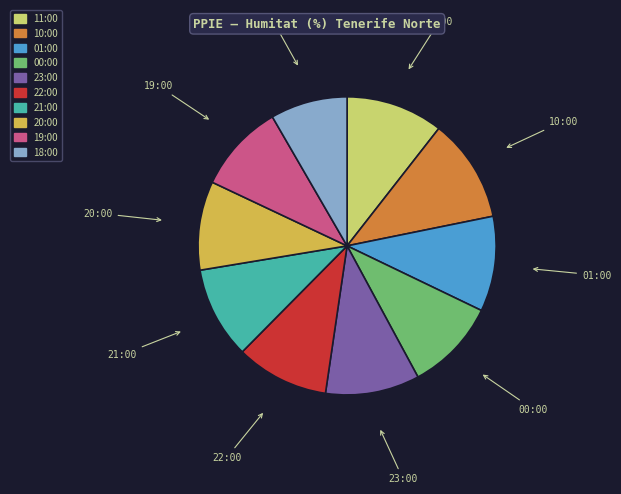

Is there any slice that represents more than half of the pie?

No